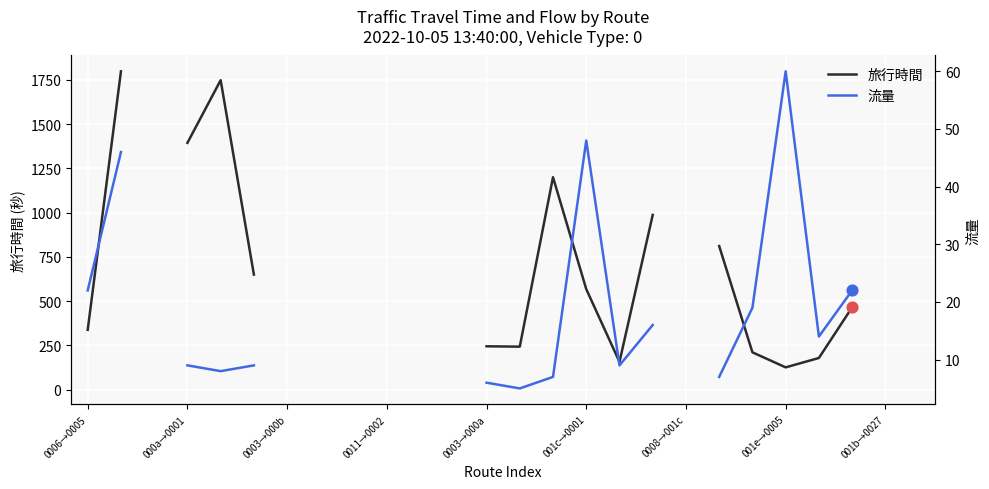

What is the total value across all series at 001e→0005?

186.0